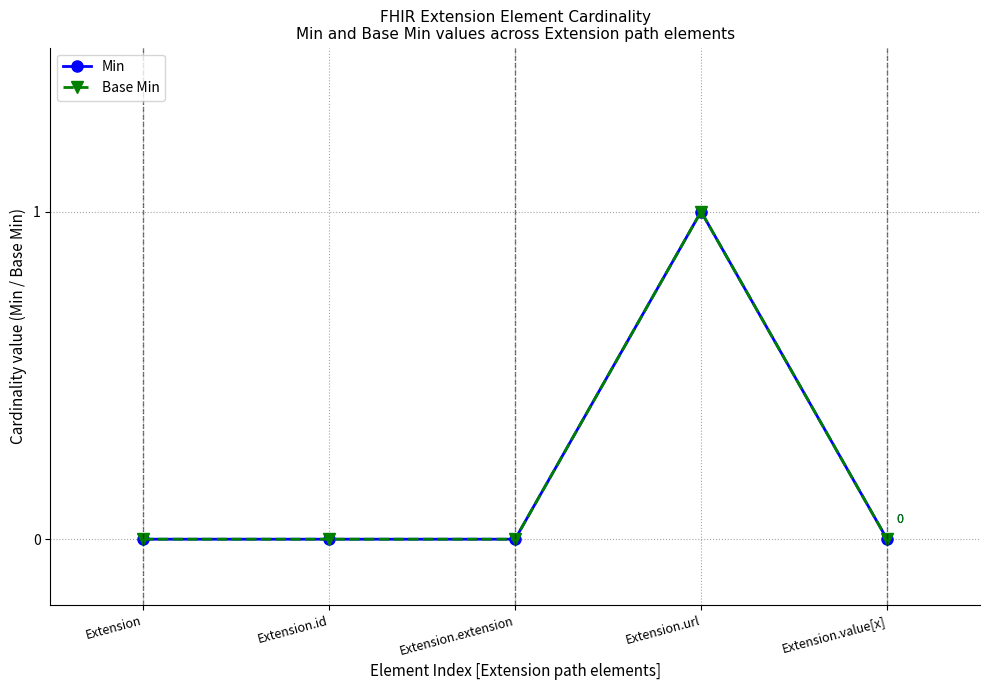

Is this an area chart (filled region under the line)?

No